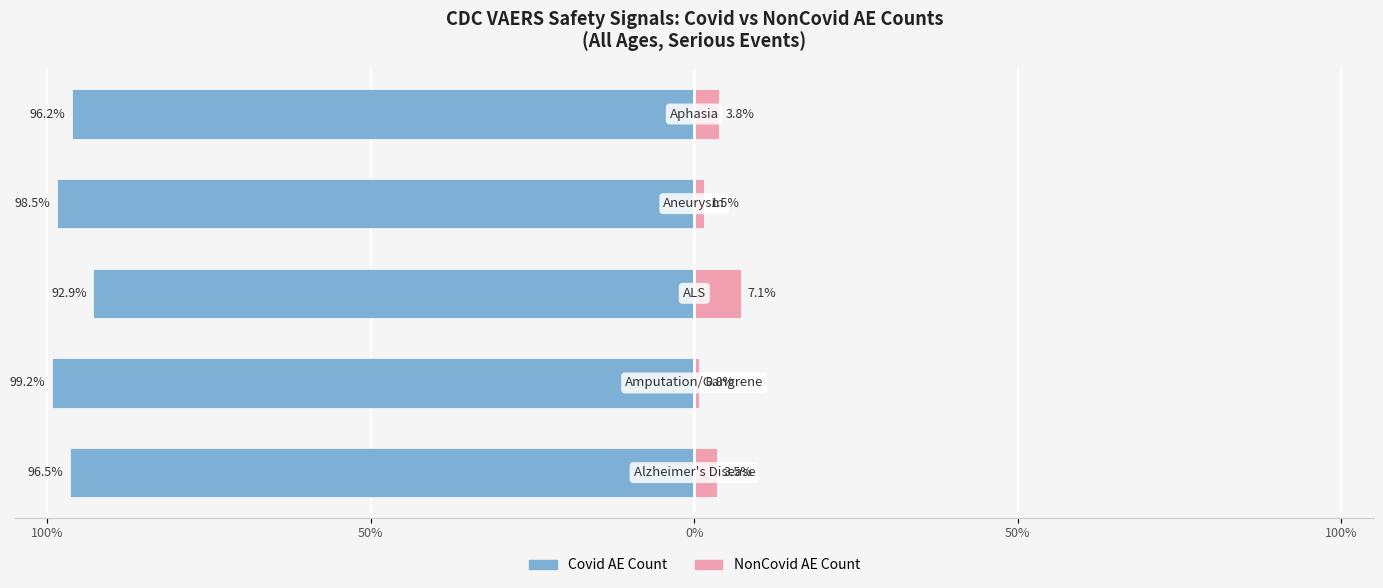

What is the difference between the maximum and minimum values in the Covid AE Count series?

6.4